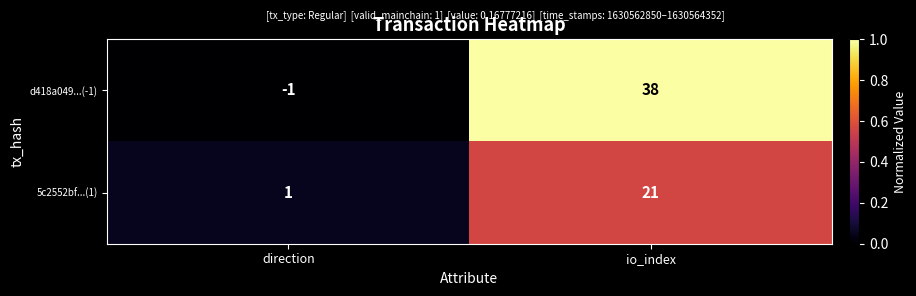

At which category is the sum across all series the highest?

io_index